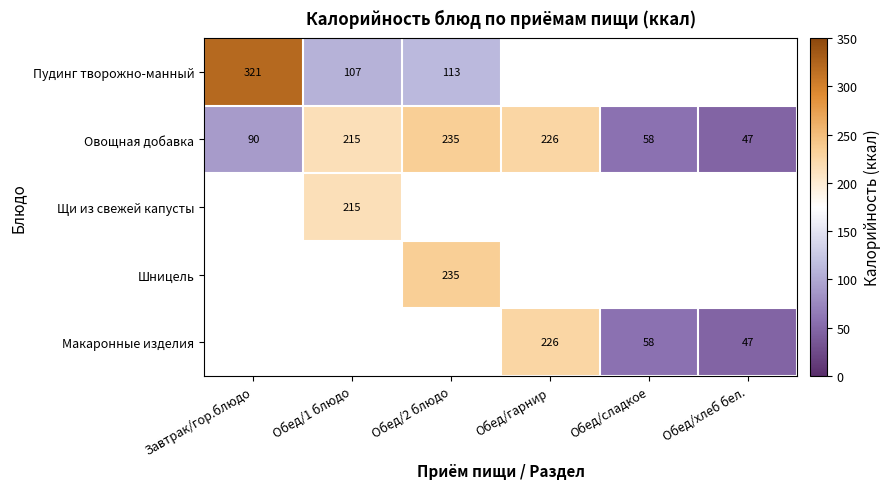

How many data points does each series have?

6